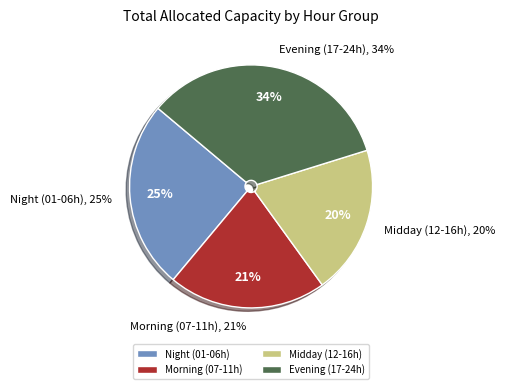

To the nearest percent, what percentage of the pie is 08:00?

4%